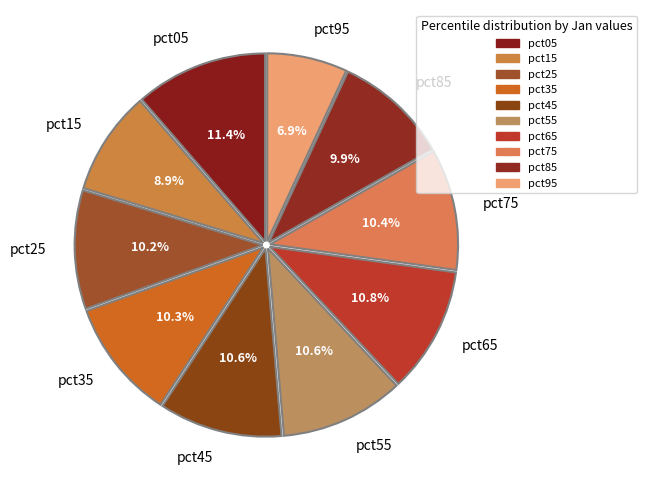

Does pct55 represent more than half of the total?

No